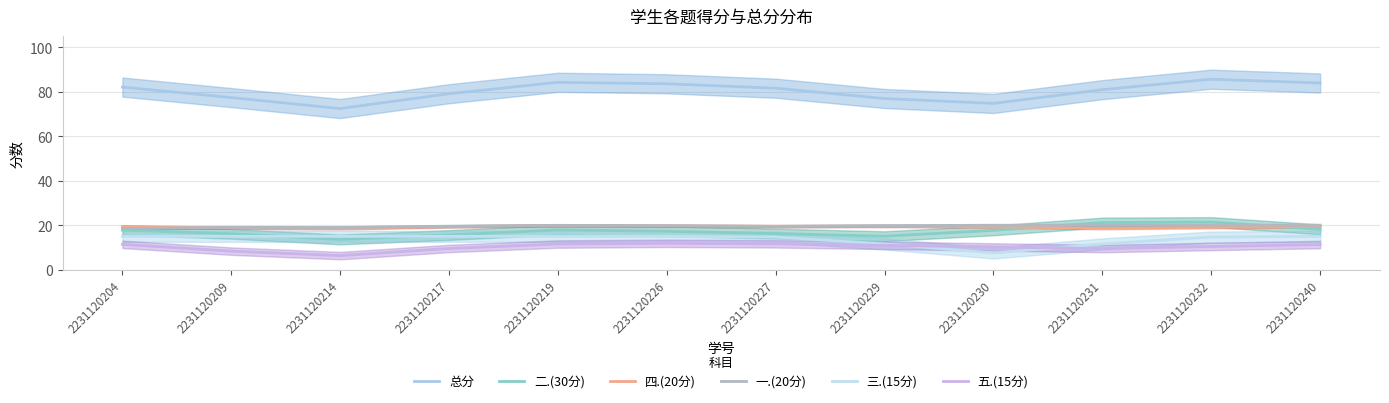

Is the value of 二.(30分) at 2231120226 greater than the value of 三.(15分) at 2231120232?

Yes